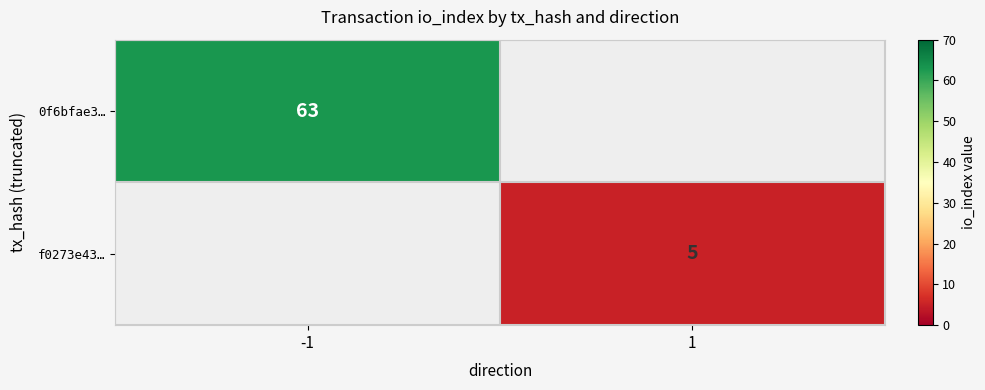

True or false: 0f6bfae3… has a value of 24 at -1.

False